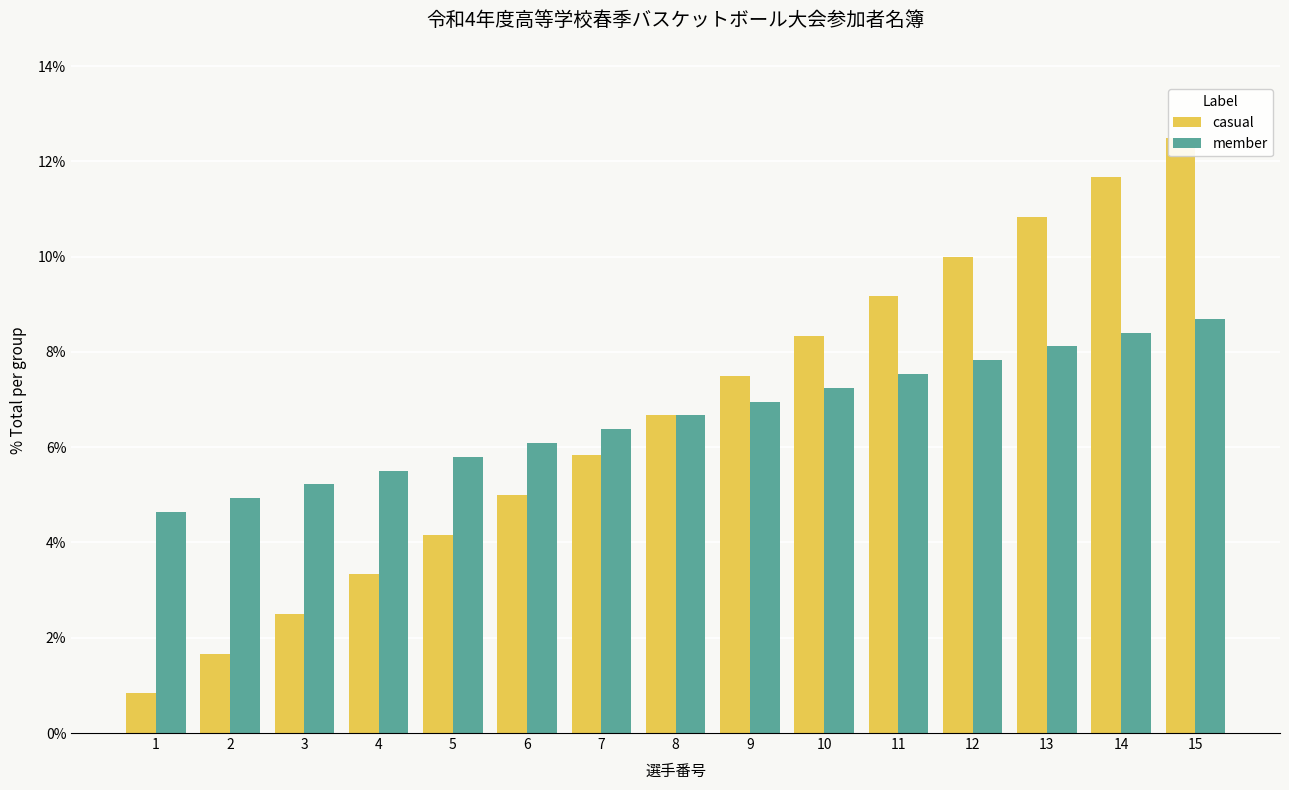

Where is member nearest to the value 6?

6